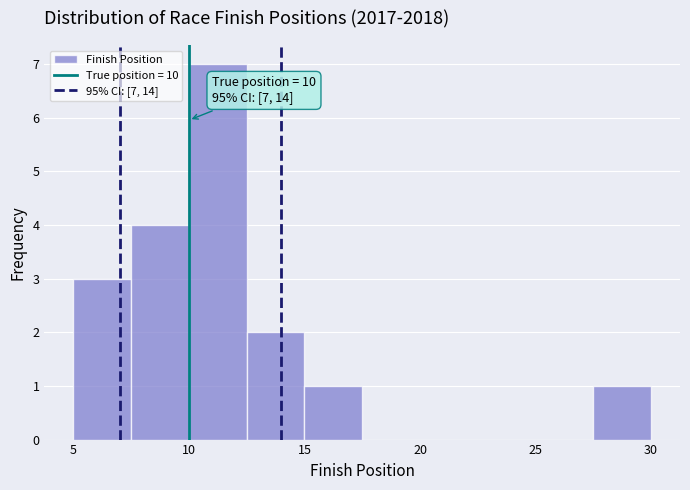

Which range on the x-axis has the tallest bar?

10.0 to 12.5